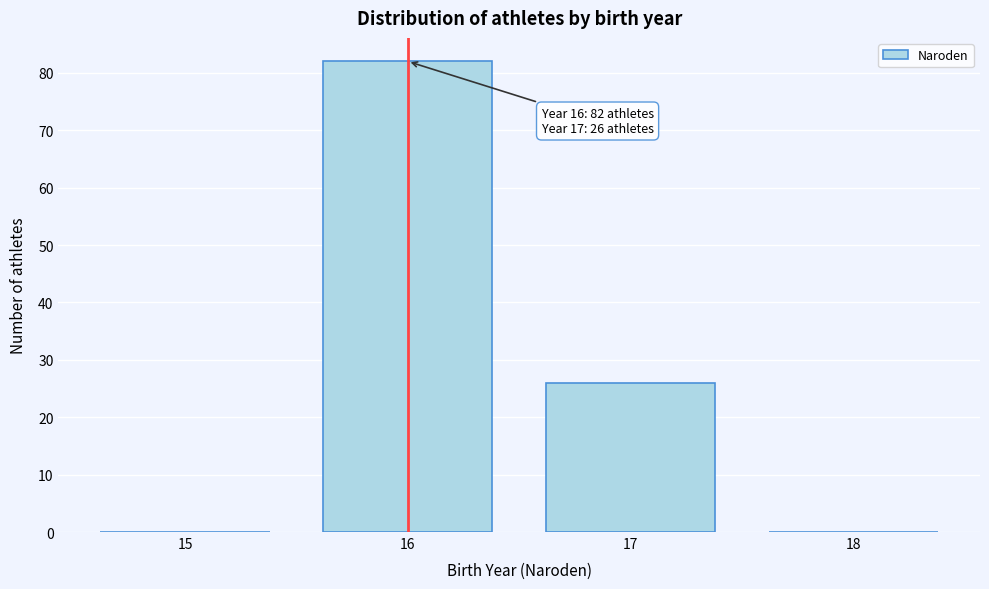

Reading left to right, list all the values displayed in this chart.

15=0	16=82	17=26	18=0